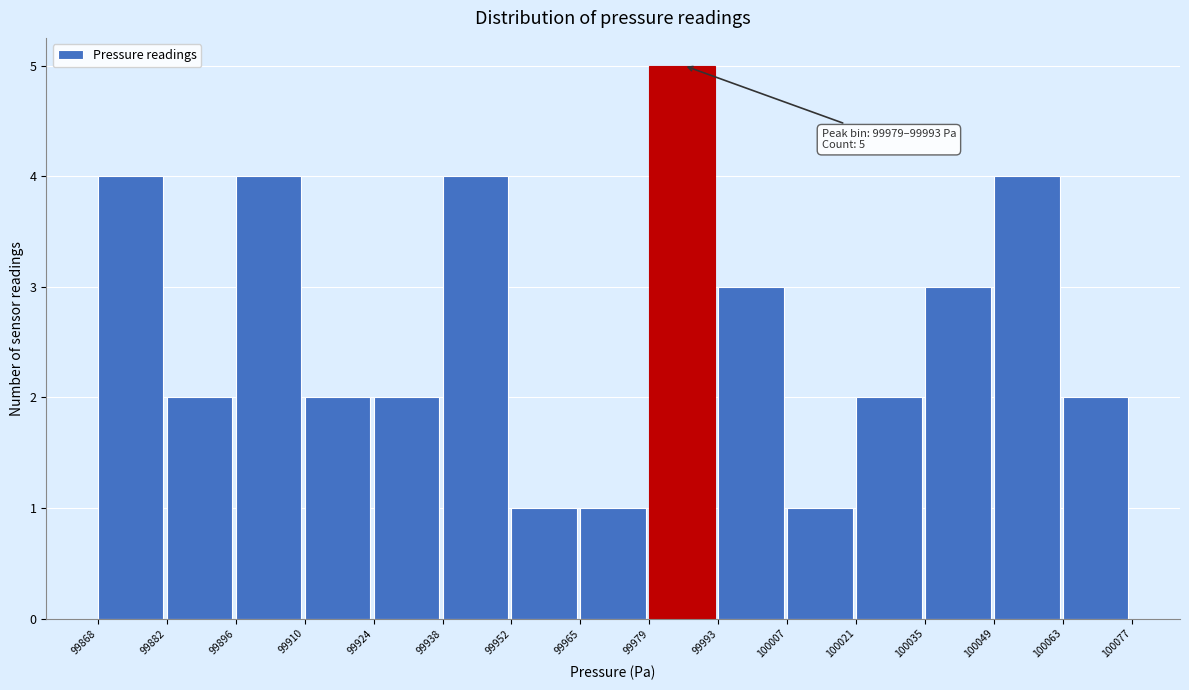

Which range on the x-axis has the tallest bar?

99979 to 99993